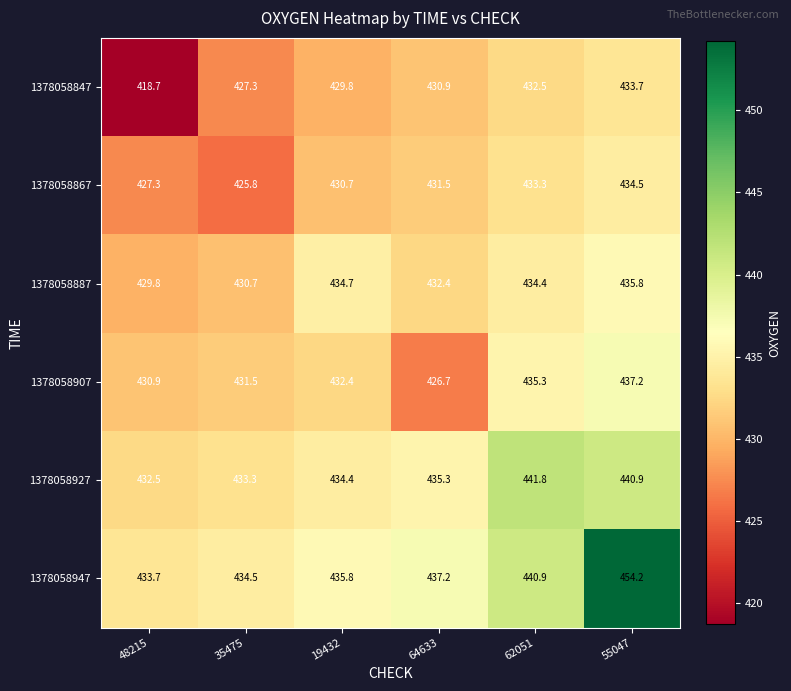

Rank the series by their maximum value, from lowest to highest.

1378058847, 1378058867, 1378058887, 1378058907, 1378058927, 1378058947